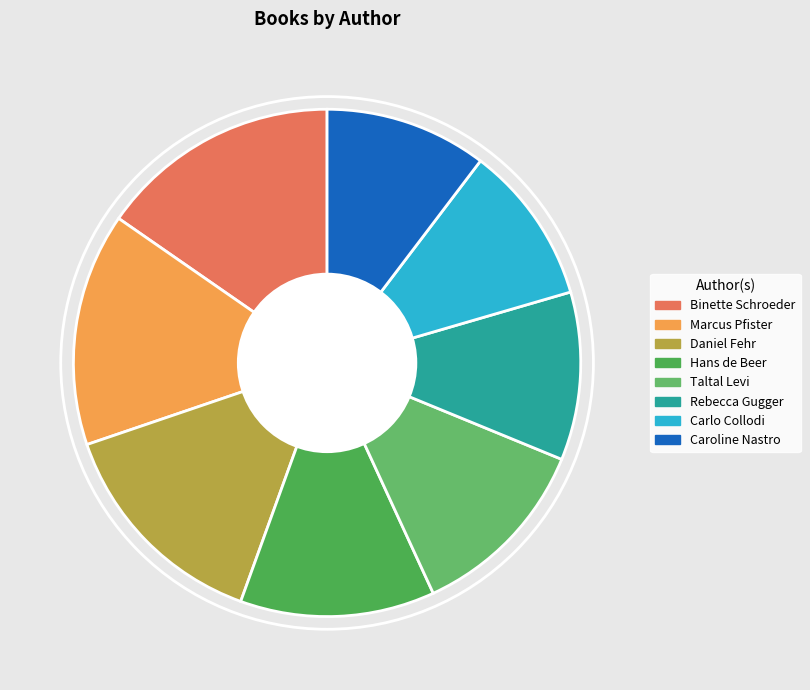

True or false: Carlo Collodi accounts for 10% of the total.

True